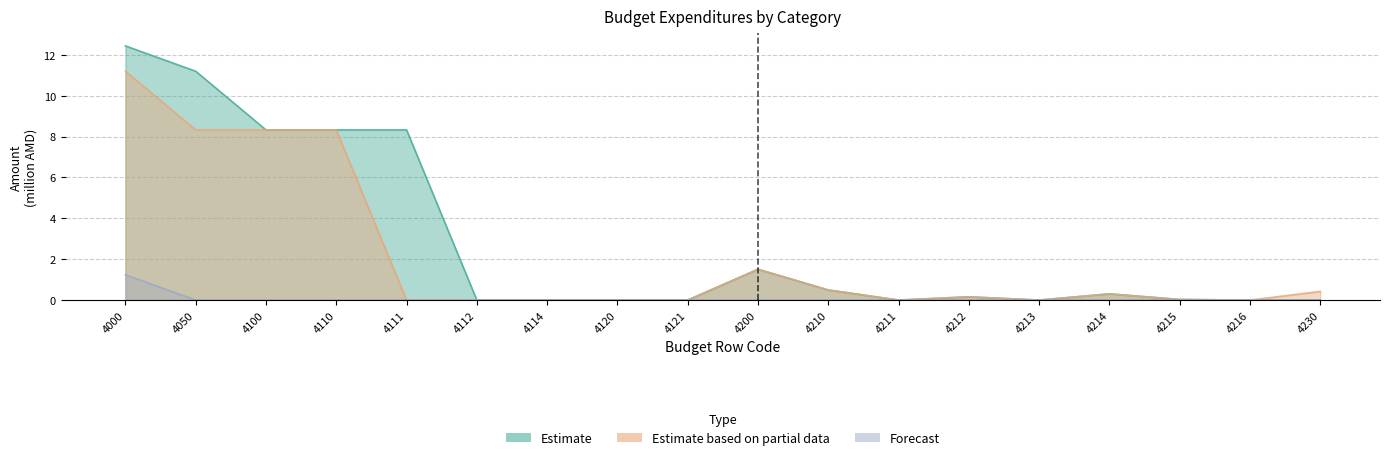

Reading left to right, transcribe all the data shown in this chart.

Estimate: 4000=12.4	4050=11.2	4100=8.3	4110=8.3	4111=8.3	4112=0.0	4114=0.0	4120=0.0	4121=0.0	4200=1.5	4210=0.5	4211=0.0	4212=0.2	4213=0.0	4214=0.3	4215=0.0	4216=0.0	4230=0.0
Estimate based on partial data: 4000=11.2	4050=8.3	4100=8.3	4110=8.3	4111=0.0	4112=0.0	4114=0.0	4120=0.0	4121=0.0	4200=1.5	4210=0.5	4211=0.0	4212=0.2	4213=0.0	4214=0.3	4215=0.0	4216=0.0	4230=0.4
Forecast: 4000=1.2	4050=0.0	4100=0.0	4110=0.0	4111=0.0	4112=0.0	4114=0.0	4120=0.0	4121=0.0	4200=0.0	4210=0.0	4211=0.0	4212=0.0	4213=0.0	4214=0.0	4215=0.0	4216=0.0	4230=0.0